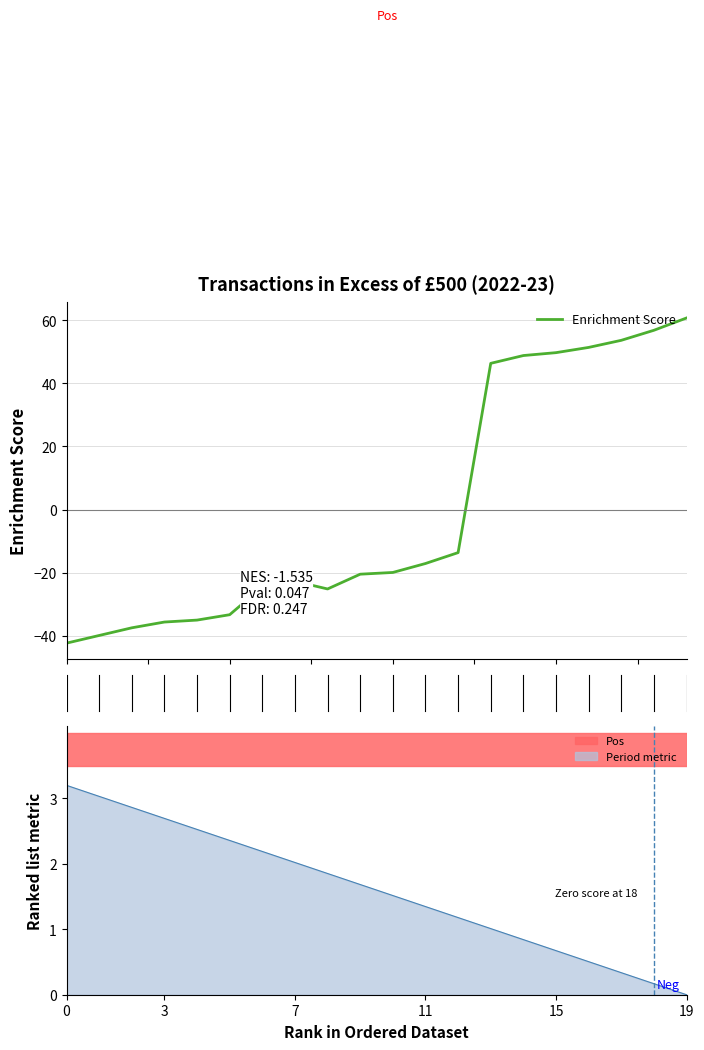

True or false: the data shows -26.4 at 0.0.

False